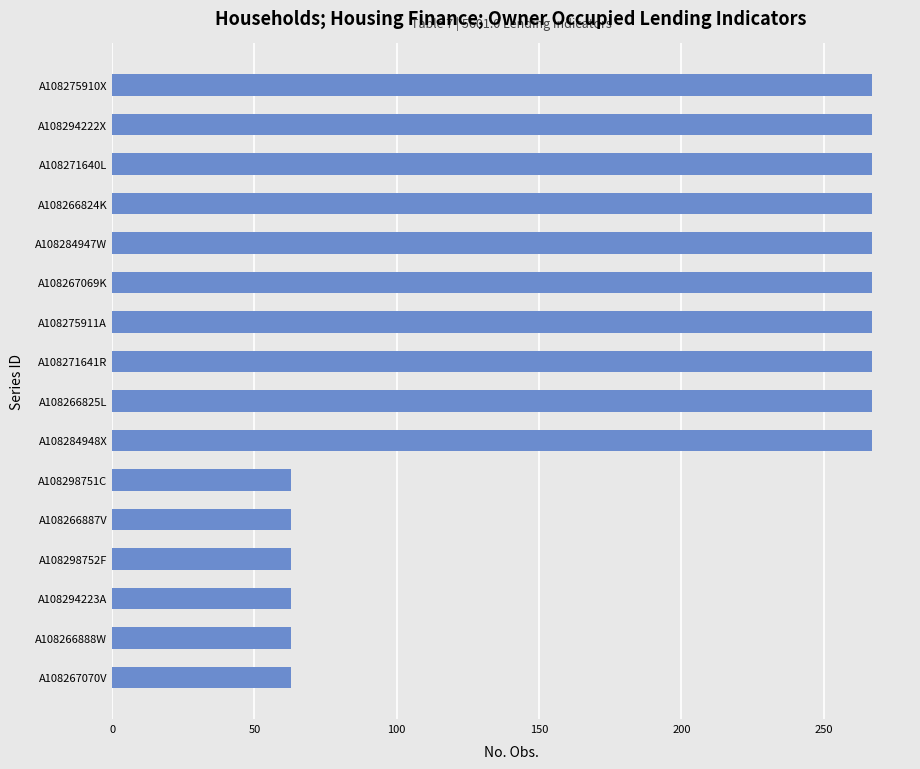

Reading bottom to top, list all the values displayed in this chart.

63	63	63	63	63	63	267	267	267	267	267	267	267	267	267	267